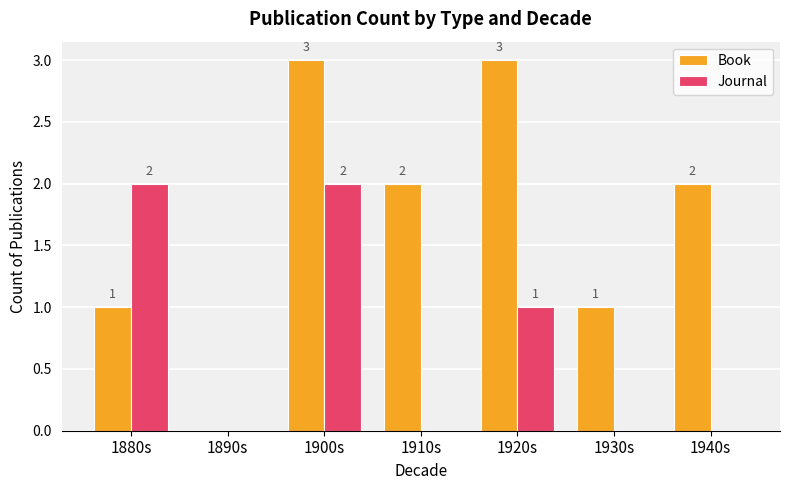

Are the bars horizontal?

No